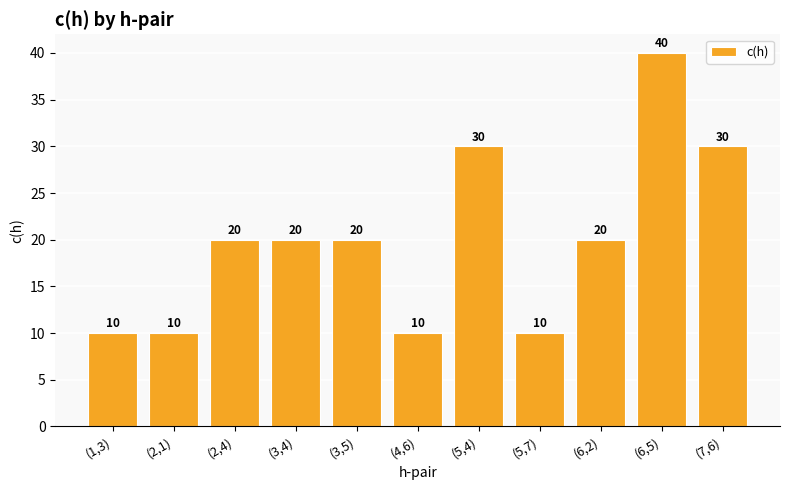

Read the value at (6,2), to the nearest 5.

20